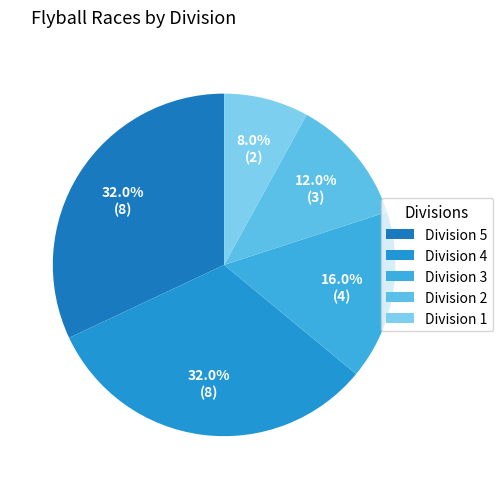

What percentage is the Division 2 slice, to the nearest percent?

12%